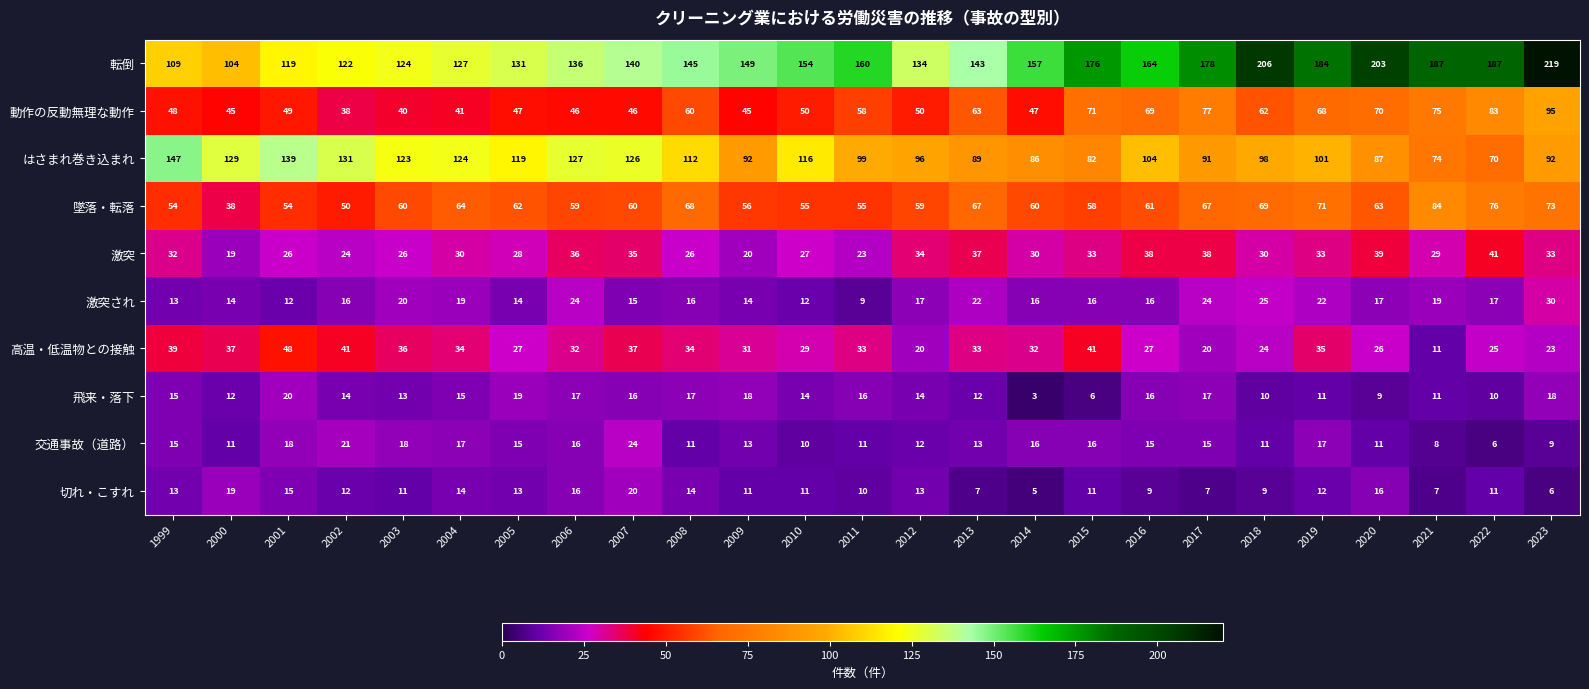

What value does the 高温・低温物との接触 series have at 2016, to the nearest 10?

30